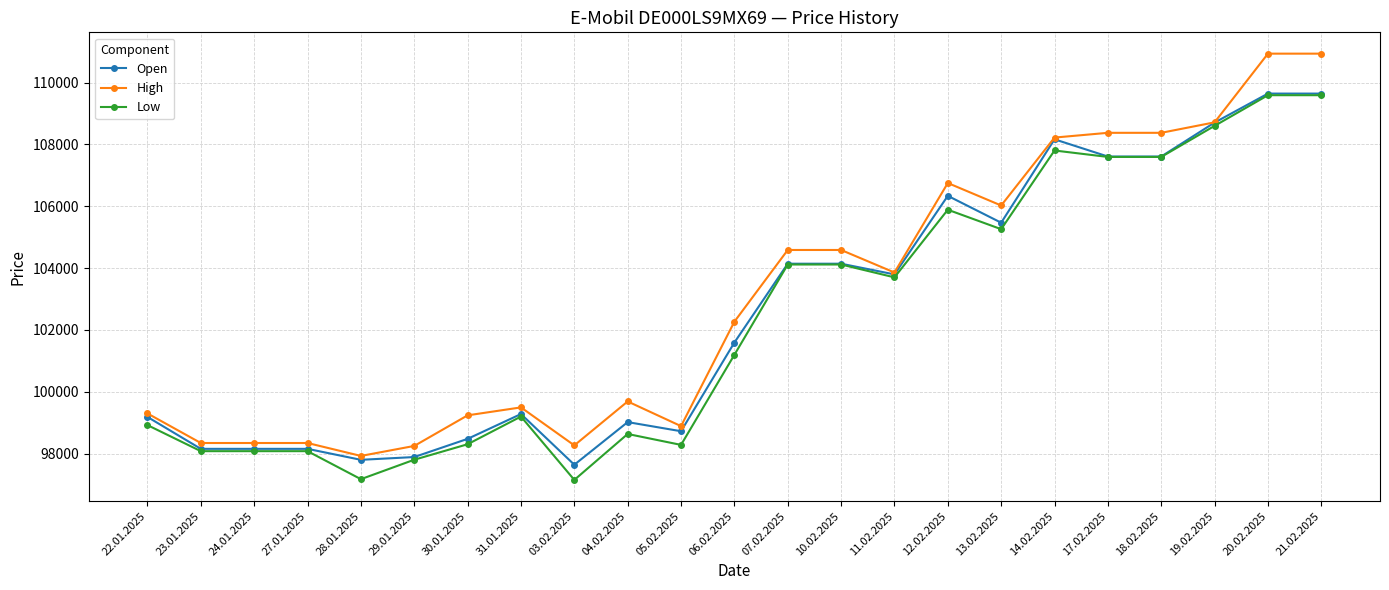

What position from the right is 22.01.2025?

23